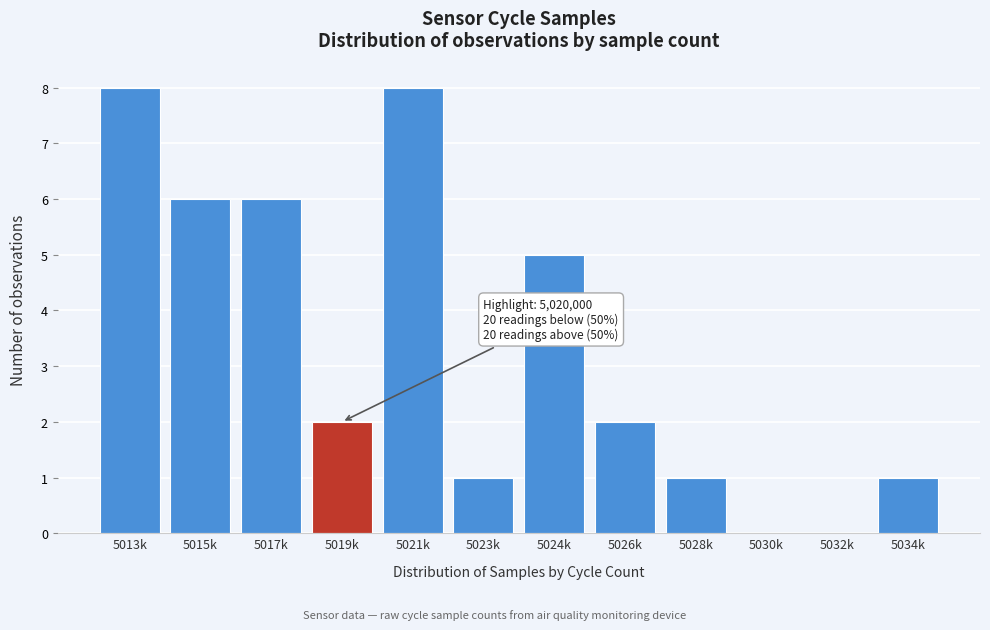

Reading left to right, extract all data points from this chart.

5013k=8	5015k=6	5017k=6	5019k=2	5021k=8	5023k=1	5024k=5	5026k=2	5028k=1	5030k=0	5032k=0	5034k=1